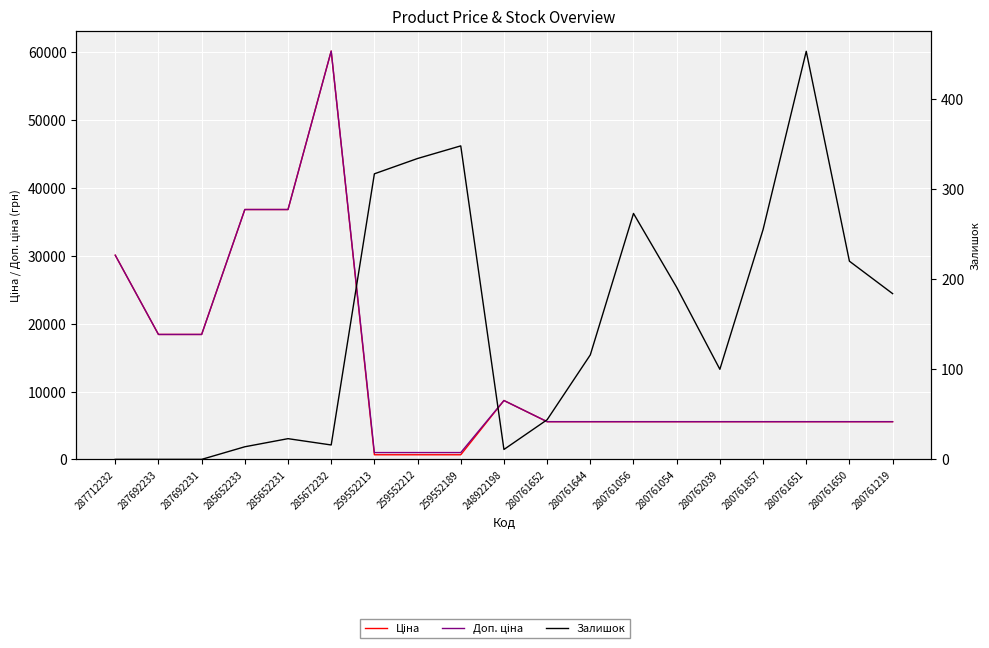

How many values in Залишок are above zero?

16